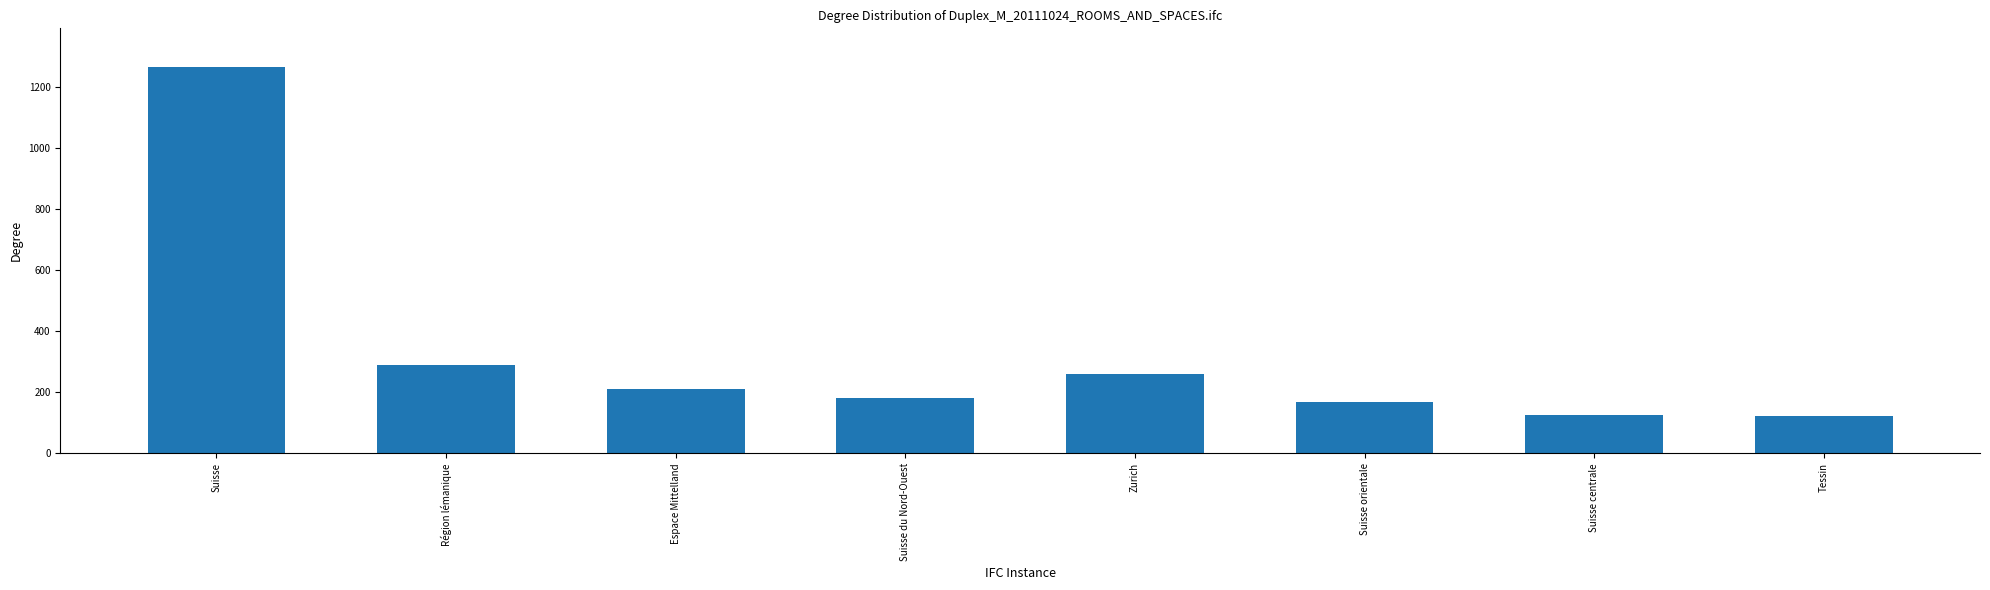

Which category has the highest value across all series?

Suisse